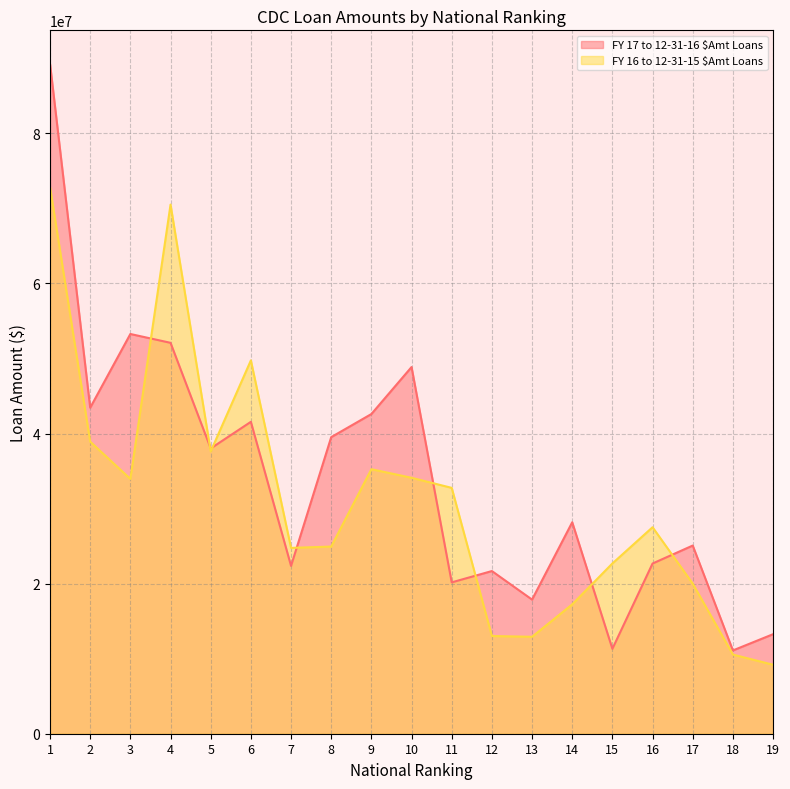

Does the chart have visible grid lines?

Yes